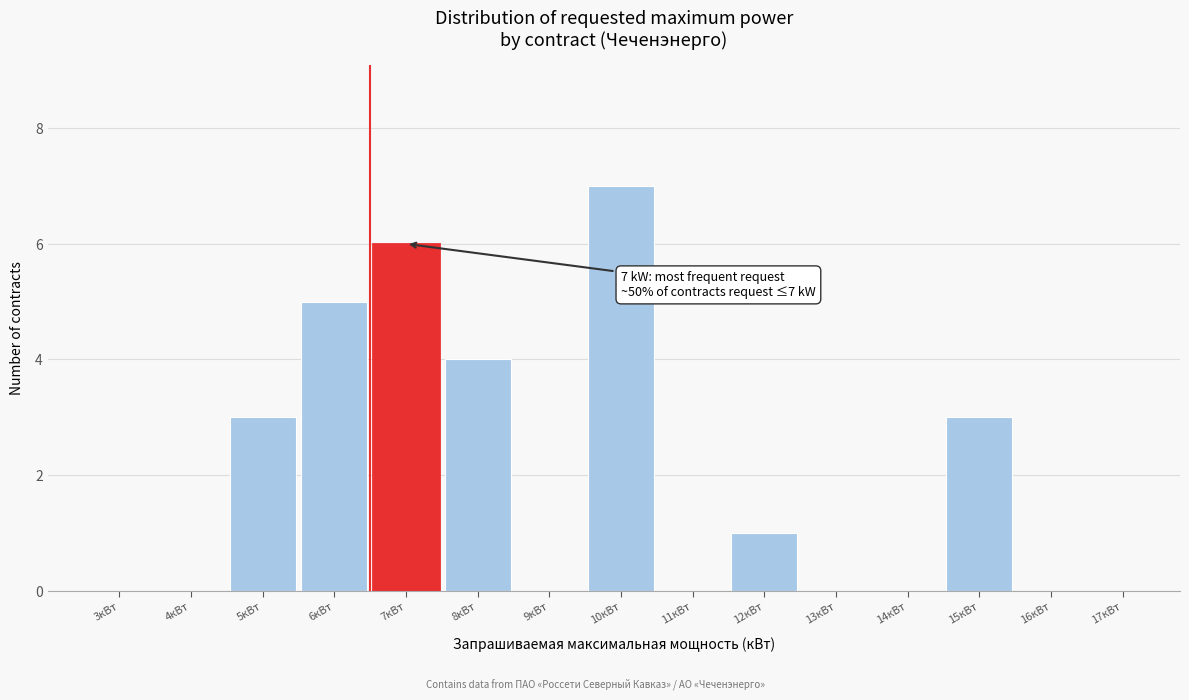

Reading left to right, transcribe all the data shown in this chart.

3кВт=0	4кВт=0	5кВт=3	6кВт=5	7кВт=6	8кВт=4	9кВт=0	10кВт=7	11кВт=0	12кВт=1	13кВт=0	14кВт=0	15кВт=3	16кВт=0	17кВт=0